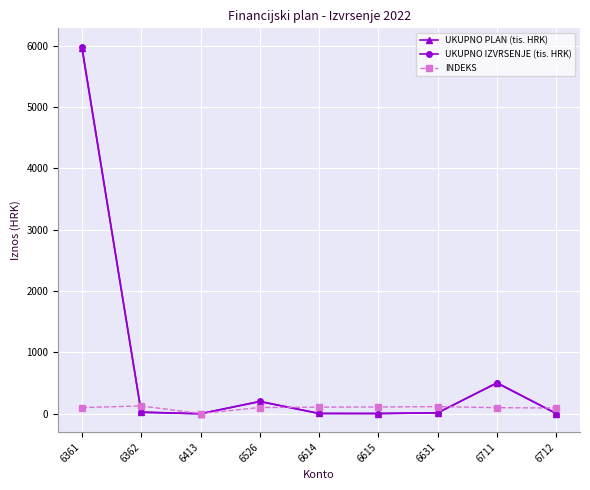

How many values in the UKUPNO PLAN (tis. HRK) series exceed 13?

5